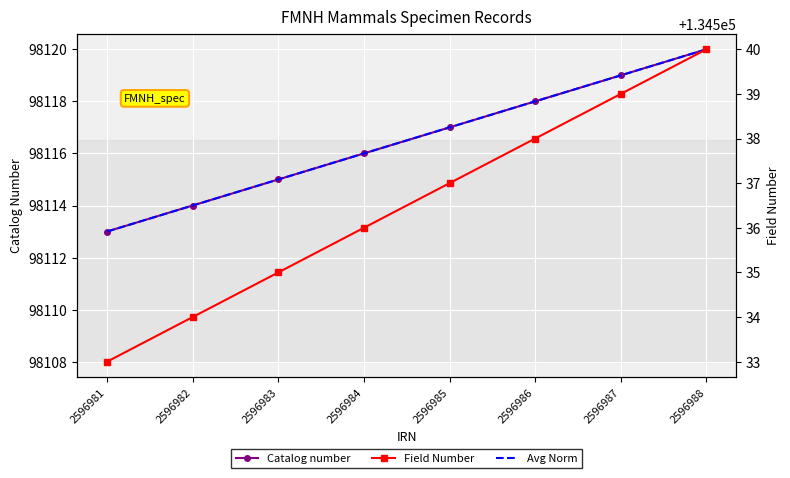

Which series has the widest spread of values?

Catalog number